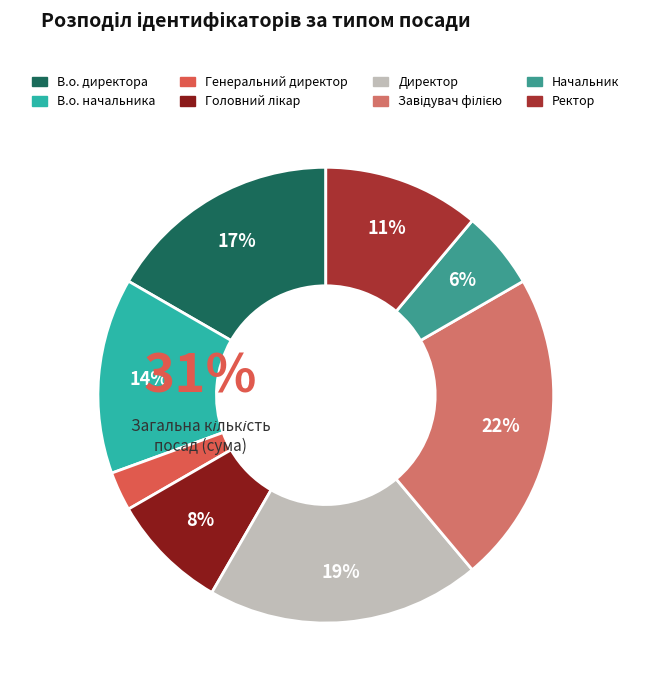

True or false: Начальник accounts for 6% of the total.

True